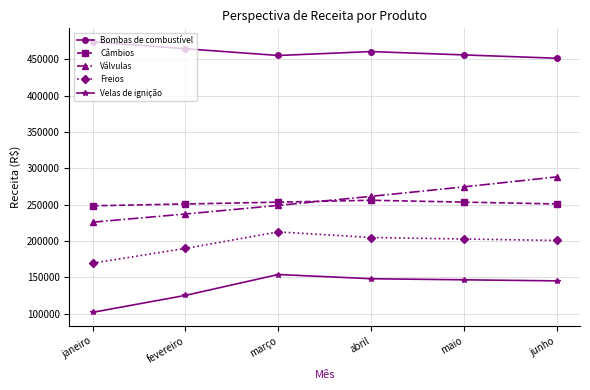

What is the difference between the Velas de ignição values at junho and maio?

1464.2